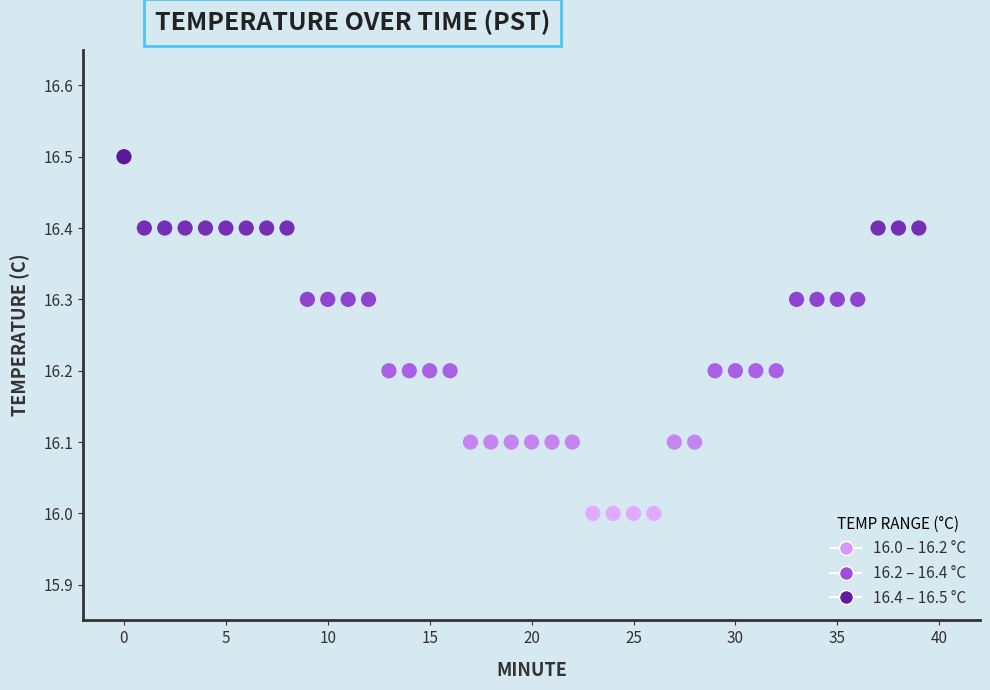

What is the range of Y values (max minus min)?

0.5